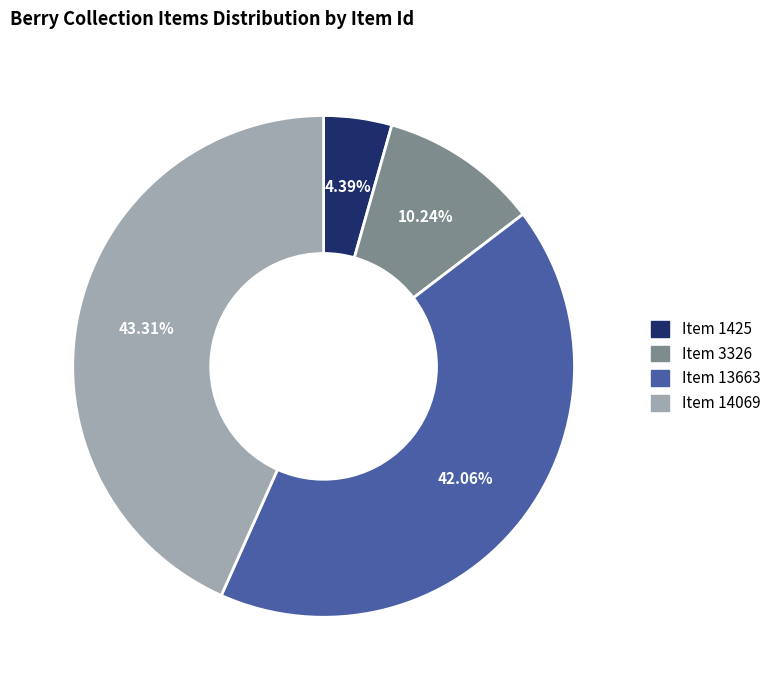

To the nearest percent, what is the combined percentage of Item 1425 and Item 14069?

48%